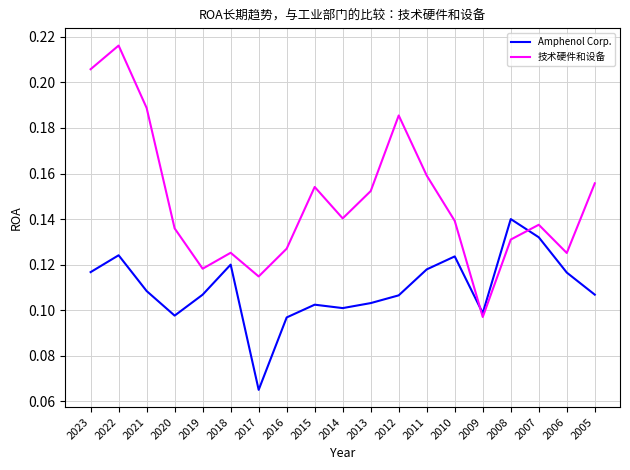

Rank the series by their average value, from highest to lowest.

技术硬件和设备, Amphenol Corp.